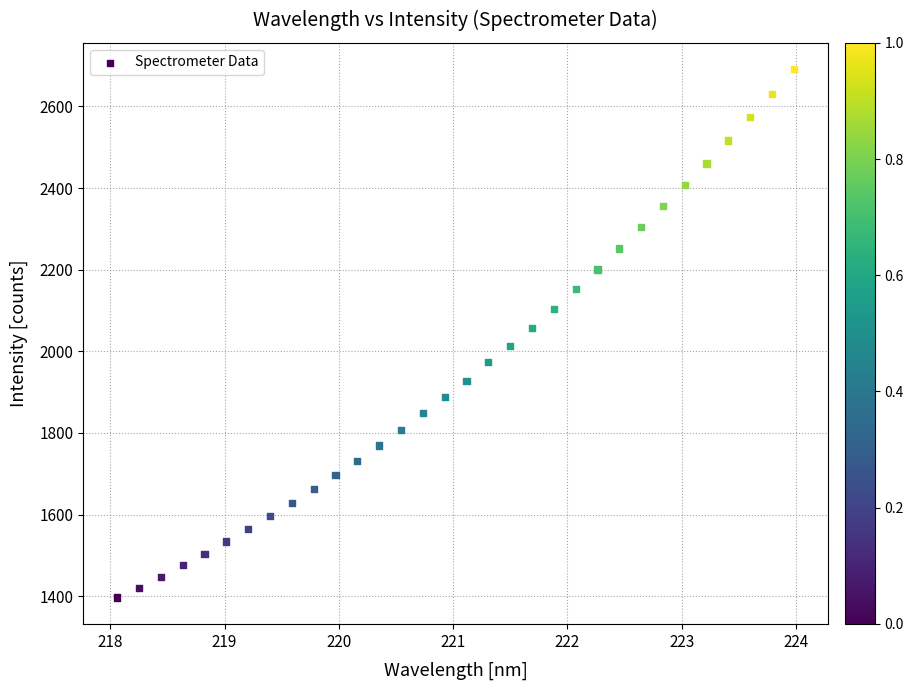

What is the range of X values (max minus min)?

5.9